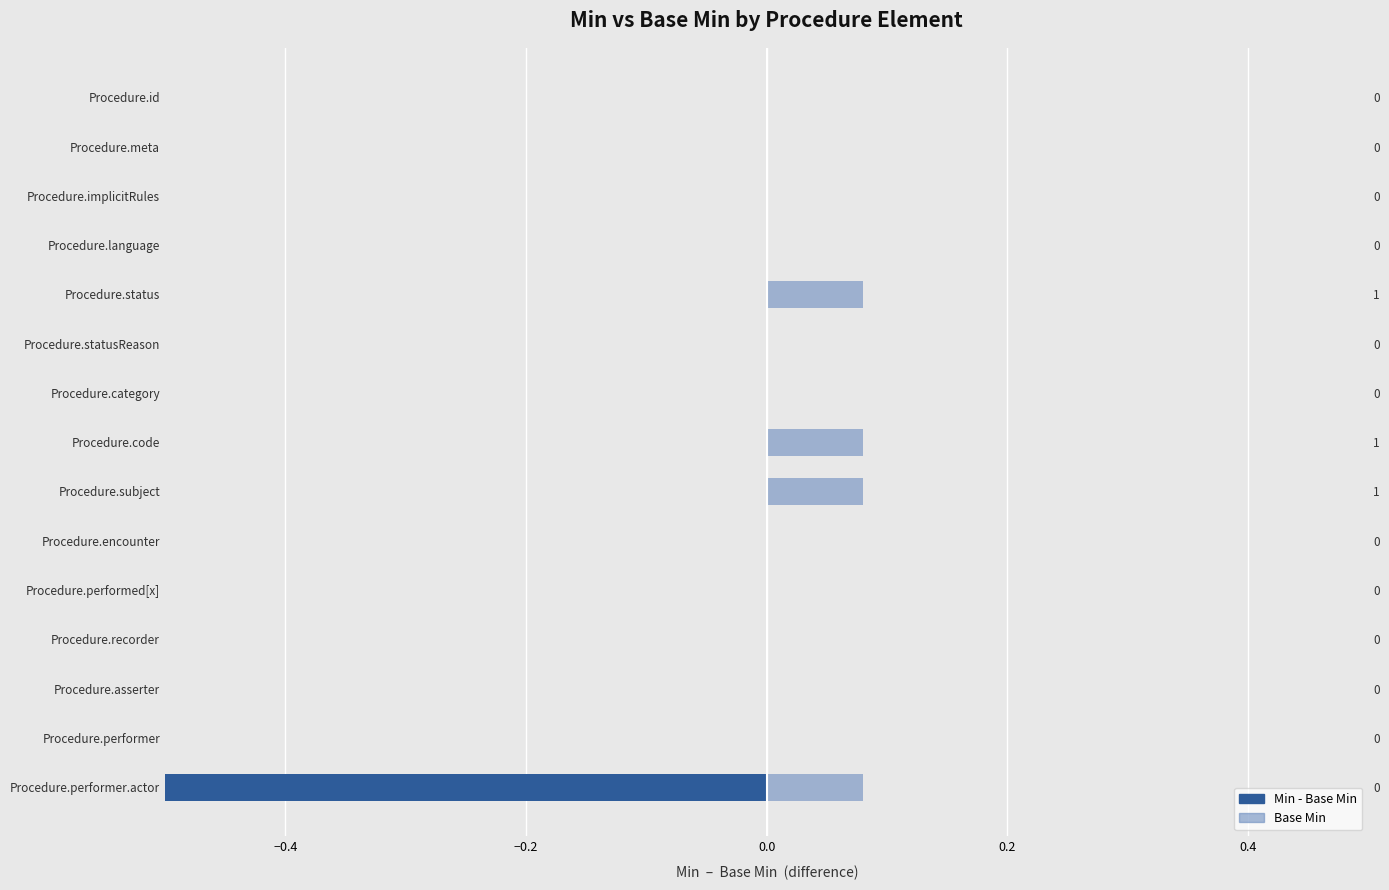

Are the bars horizontal?

Yes